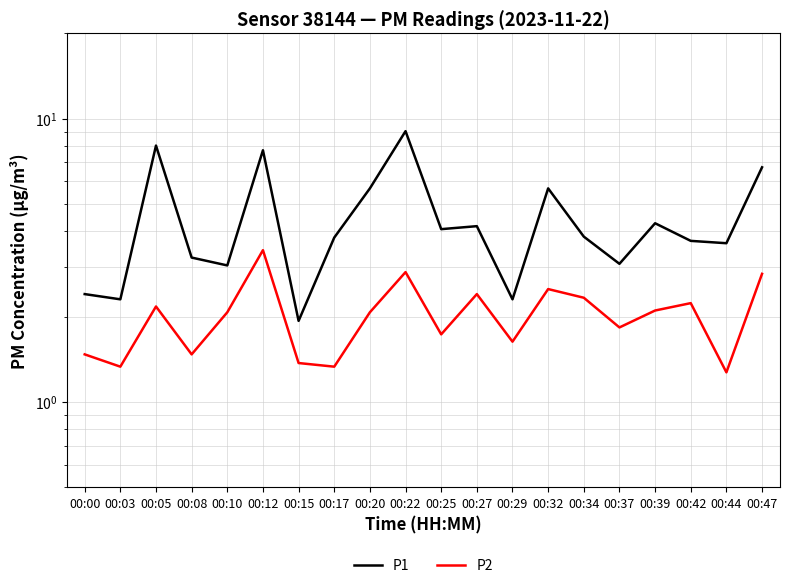

True or false: P2 has more than 1 points higher than both neighbors.

True